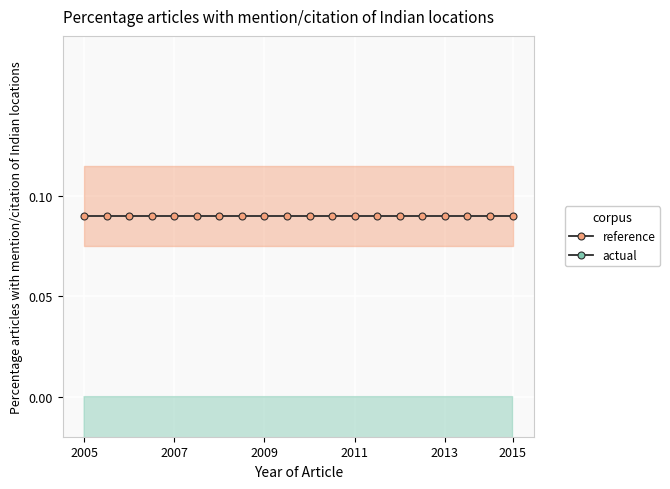

What is the sum of the reference values at 7 and 2013?

0.2